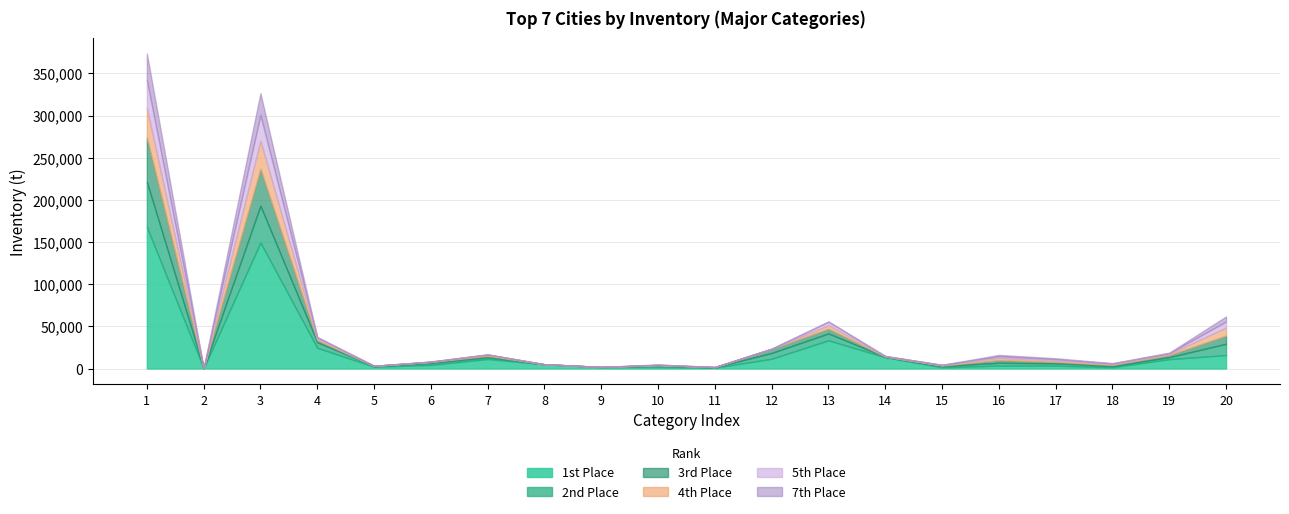

Which series has the largest range (max minus min)?

1st Place